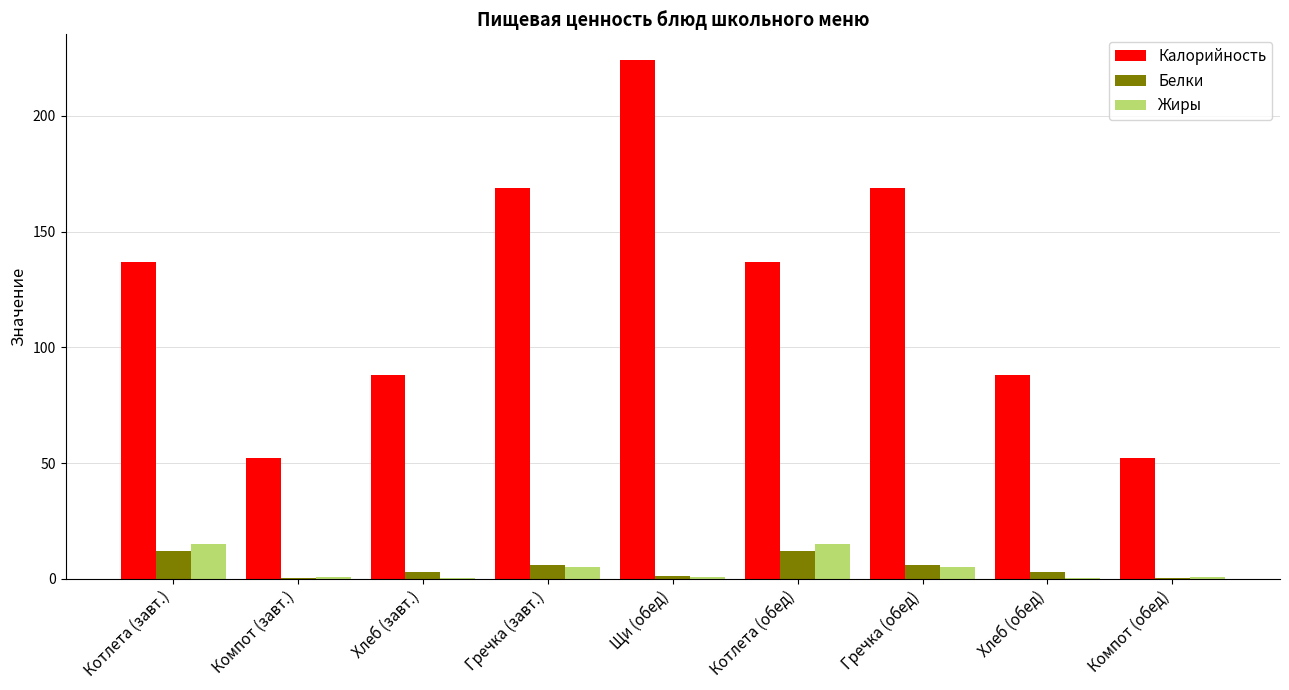

The value of Калорийность at Котлета (обед) is 137.0. True or false?

True